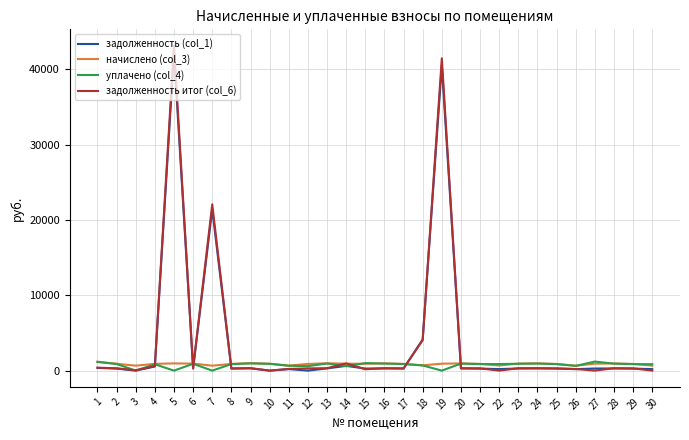

Which series has the largest range (max minus min)?

задолженность итог (col_6)